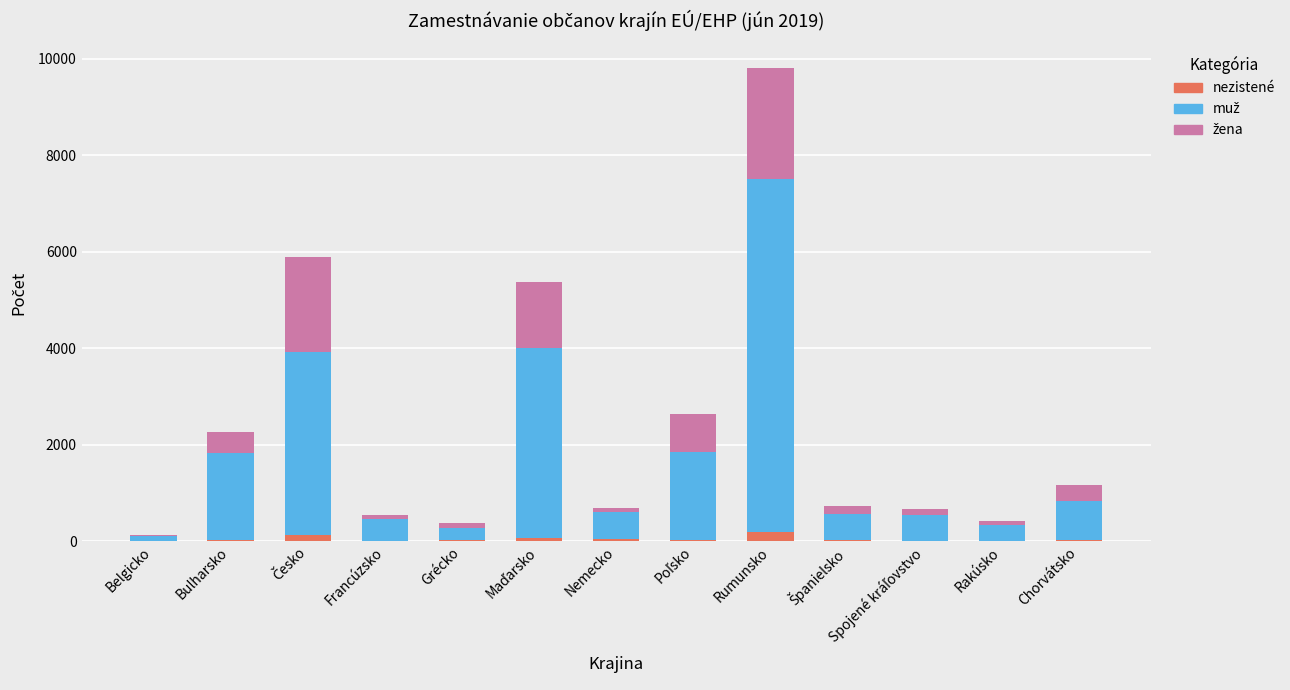

Are the bars grouped side by side (vs. stacked)?

No